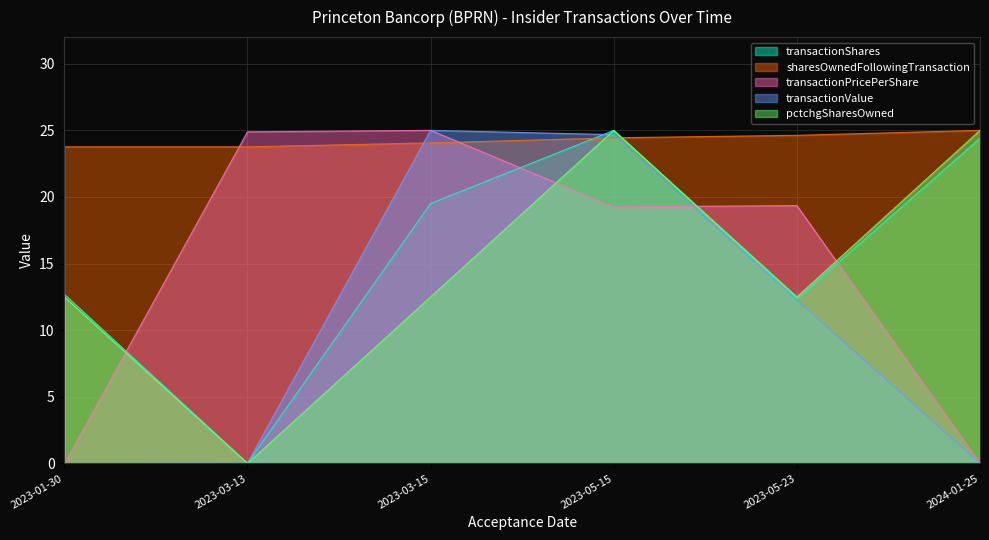

Which series has the largest range (max minus min)?

transactionPricePerShare